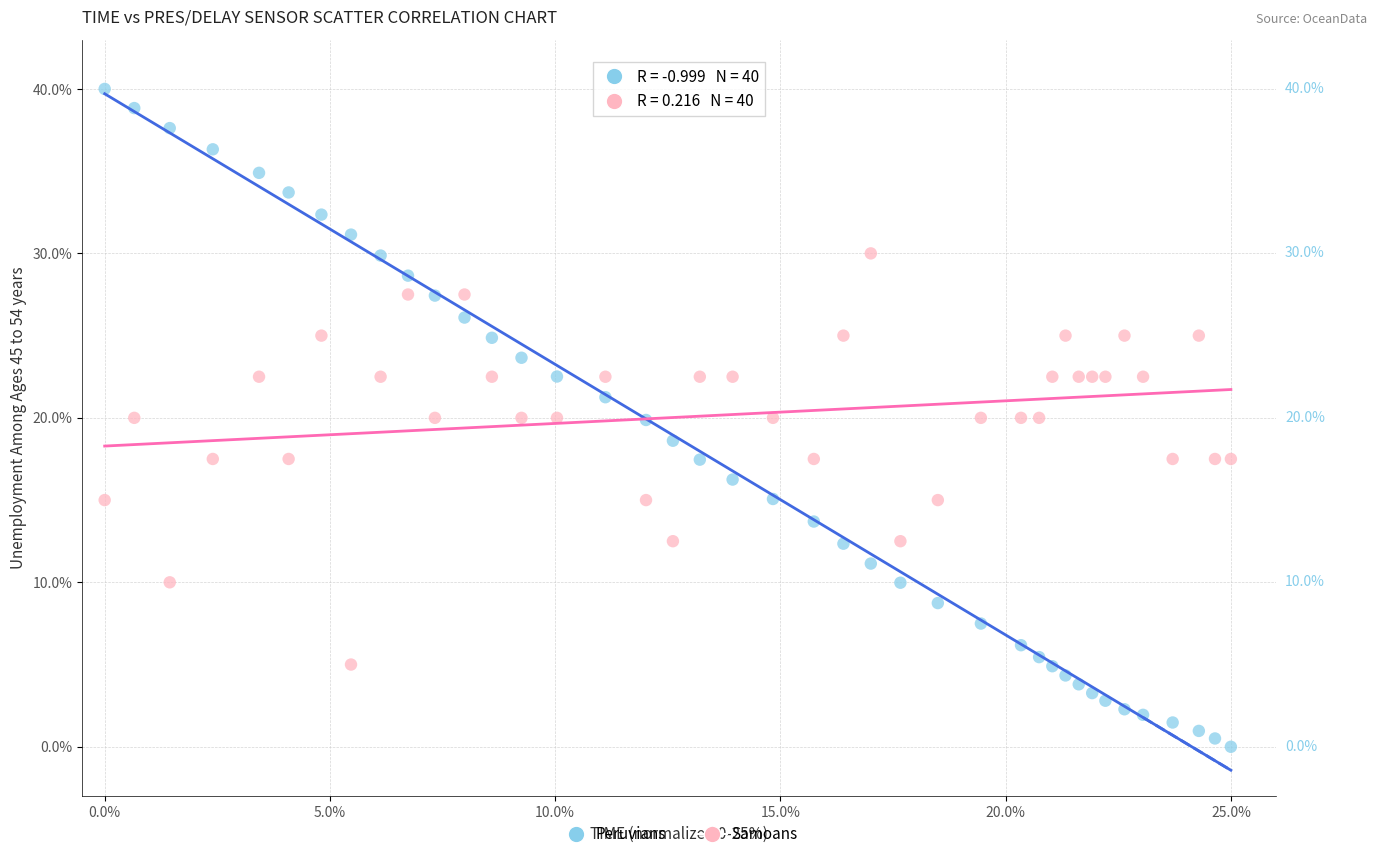

Which series reaches the minimum Y coordinate?

Peruvians